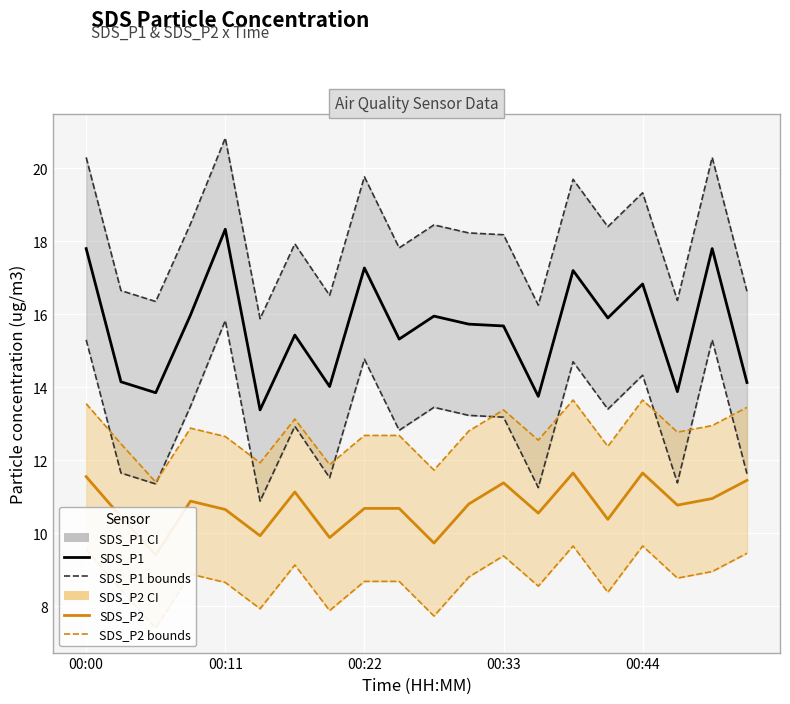

What are all the series names shown in the legend?

SDS_P1, SDS_P2